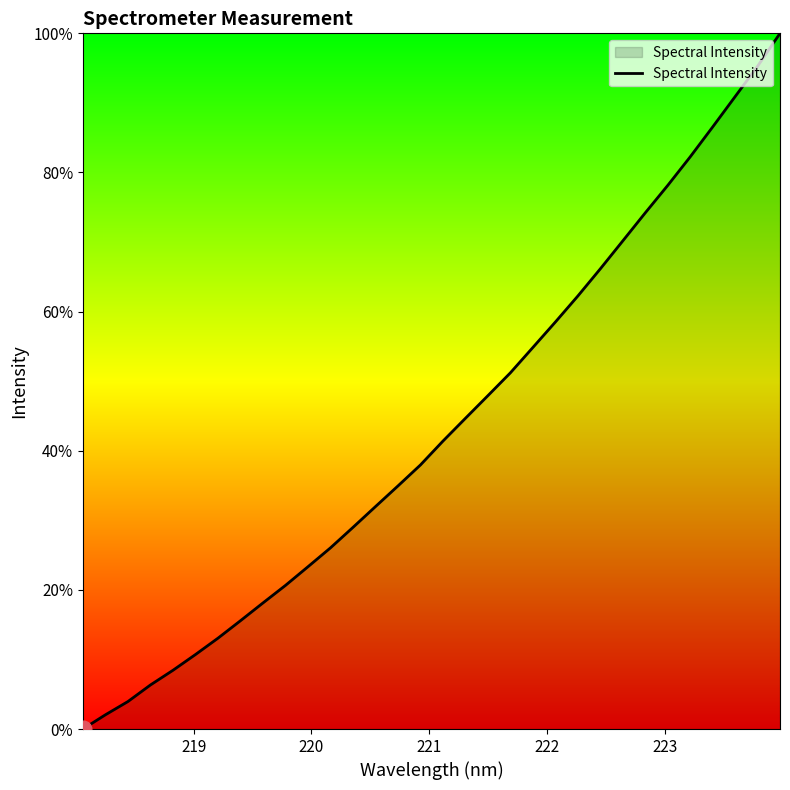

What is the maximum value shown in the chart?

100.0